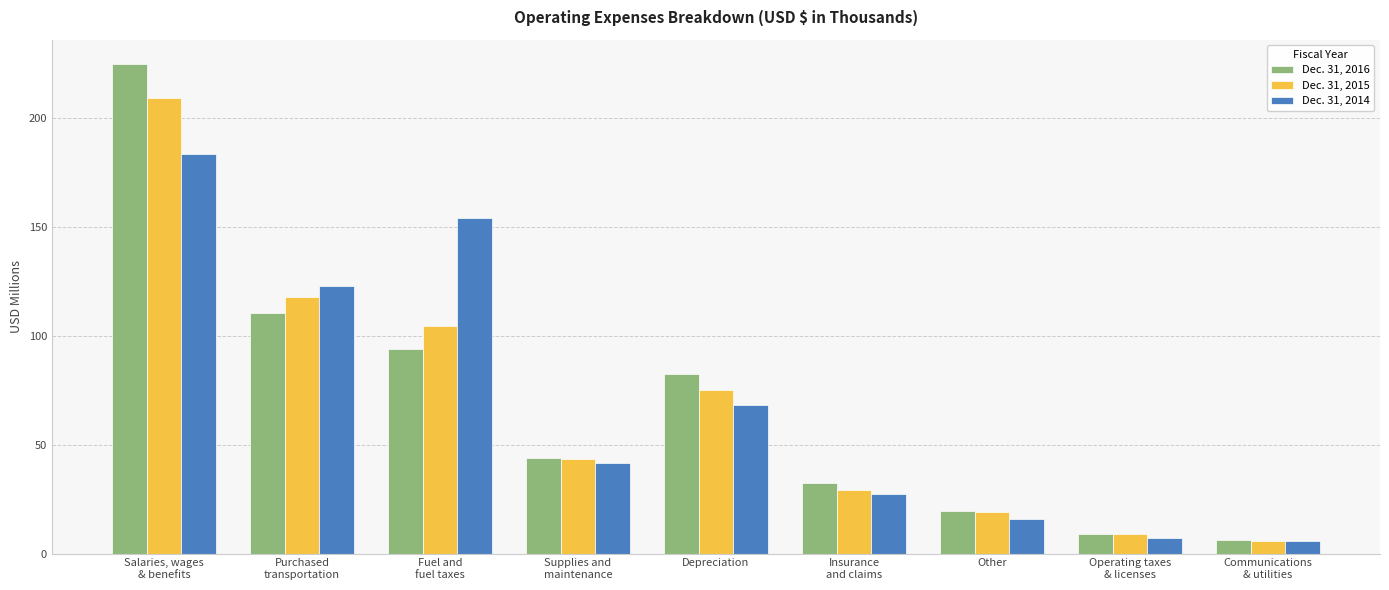

The value of Dec. 31, 2014 at Depreciation is 68.2. True or false?

True